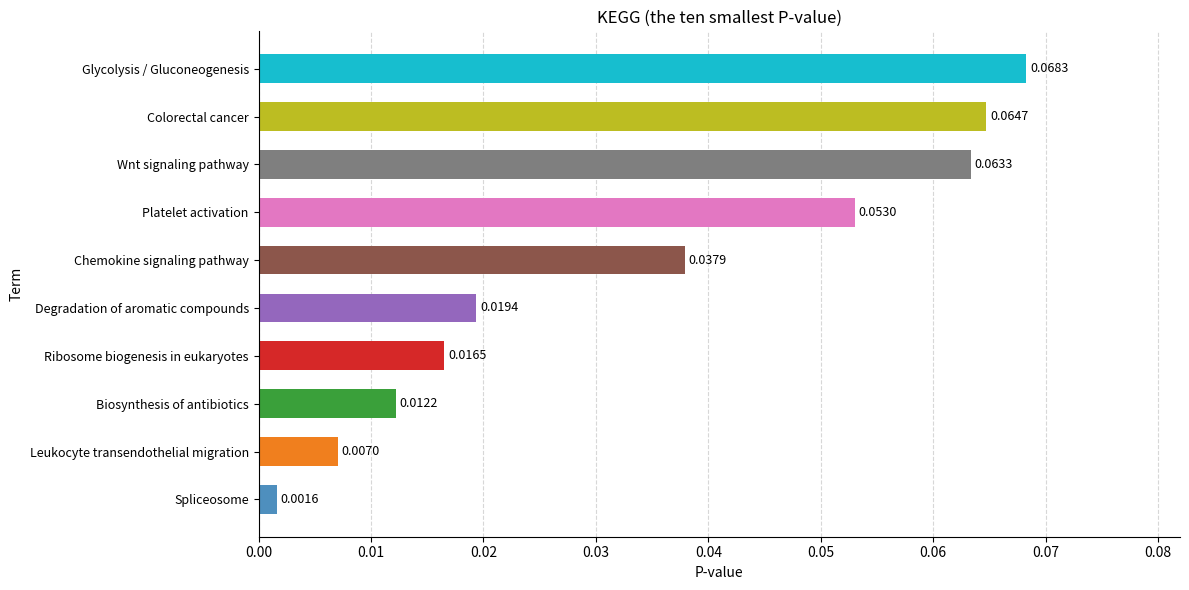

What is the sum of all values?

0.3